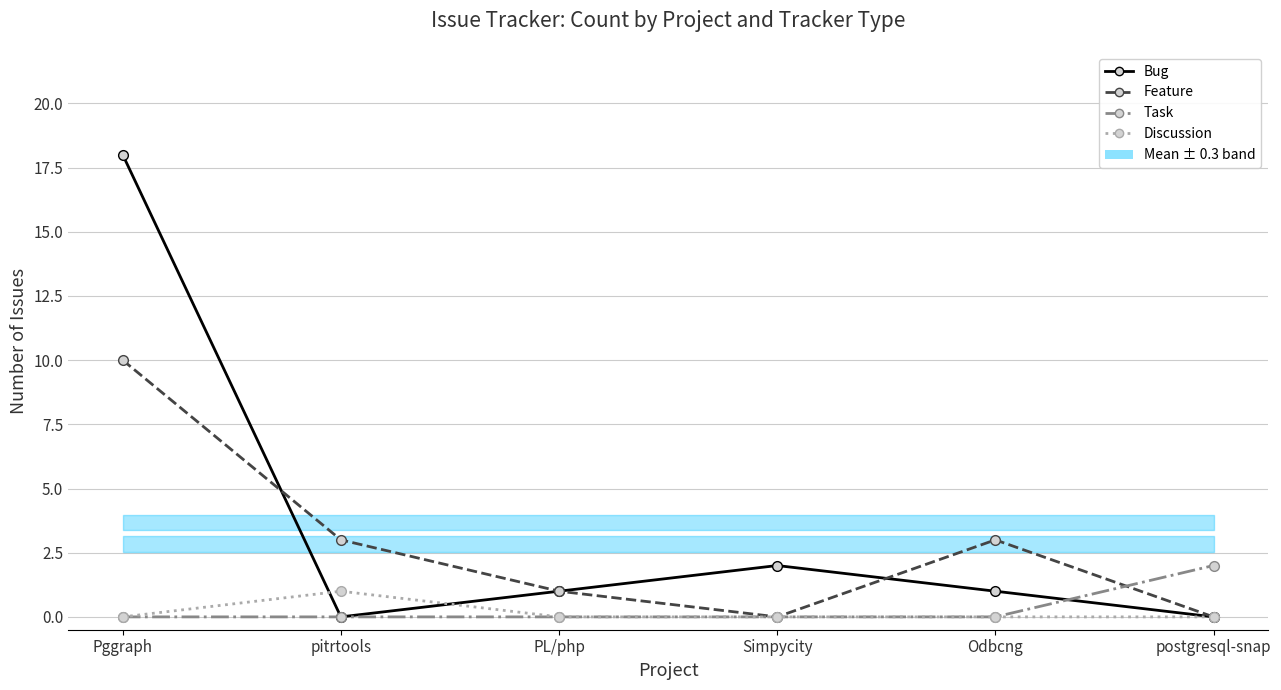

Is it true that Discussion equals 0 at PL/php?

True